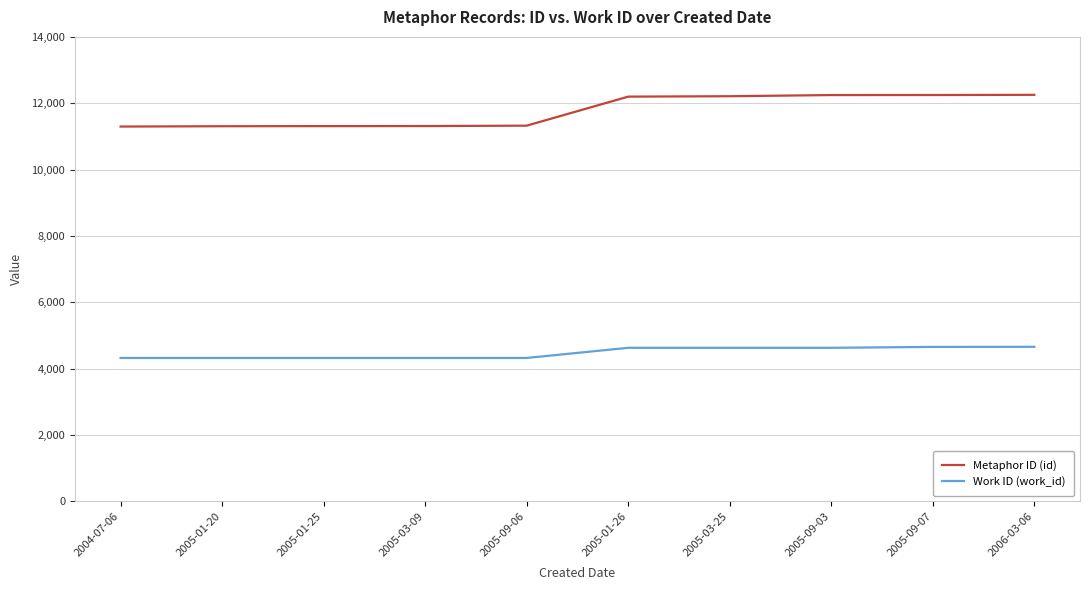

How many distinct data groups are displayed?

2